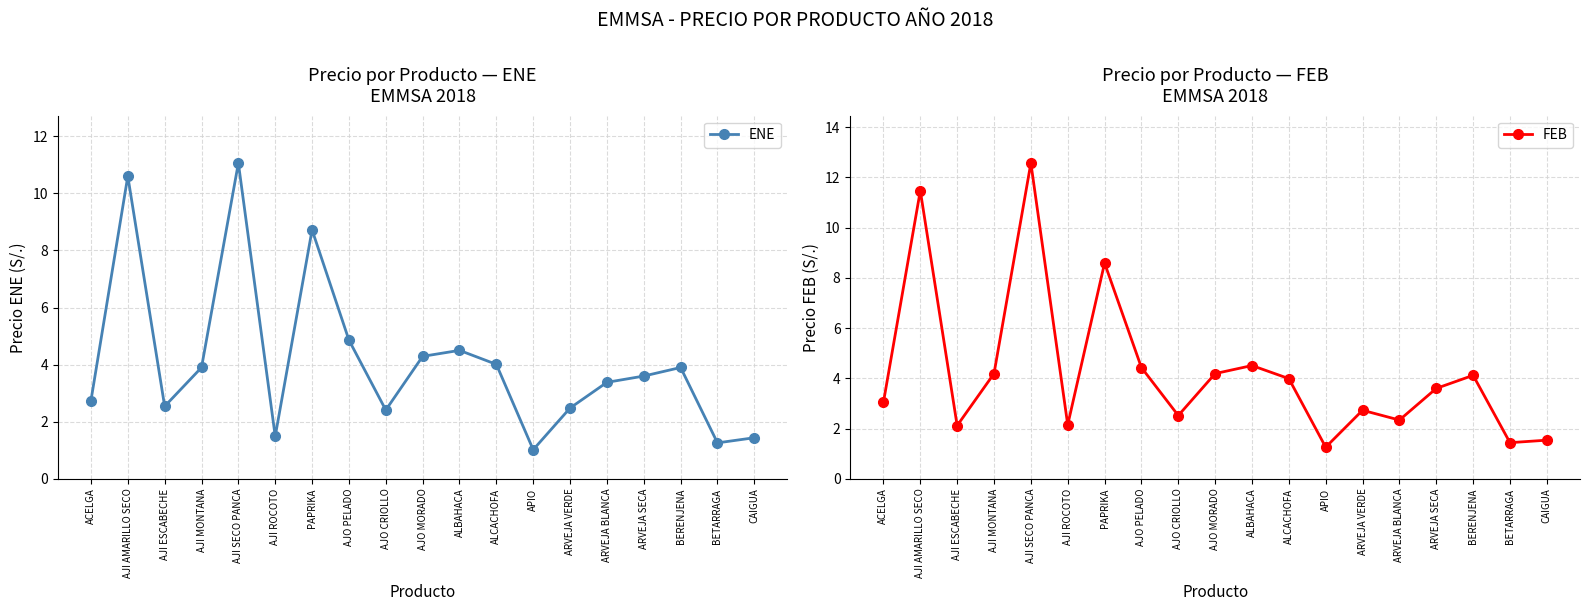

How many data points does each series have?

19